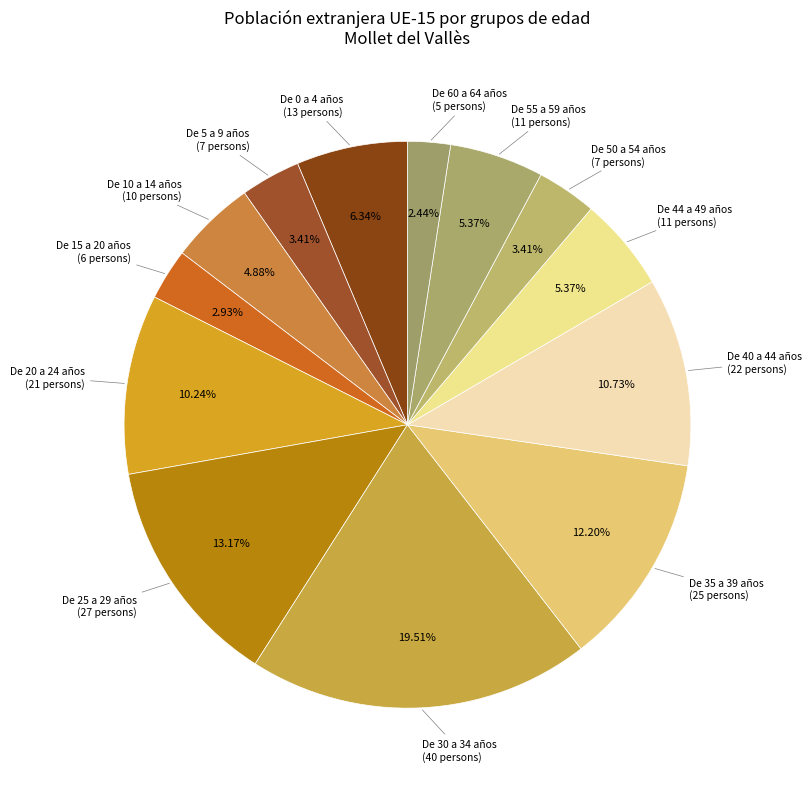

Count the number of slices in the pie.

13